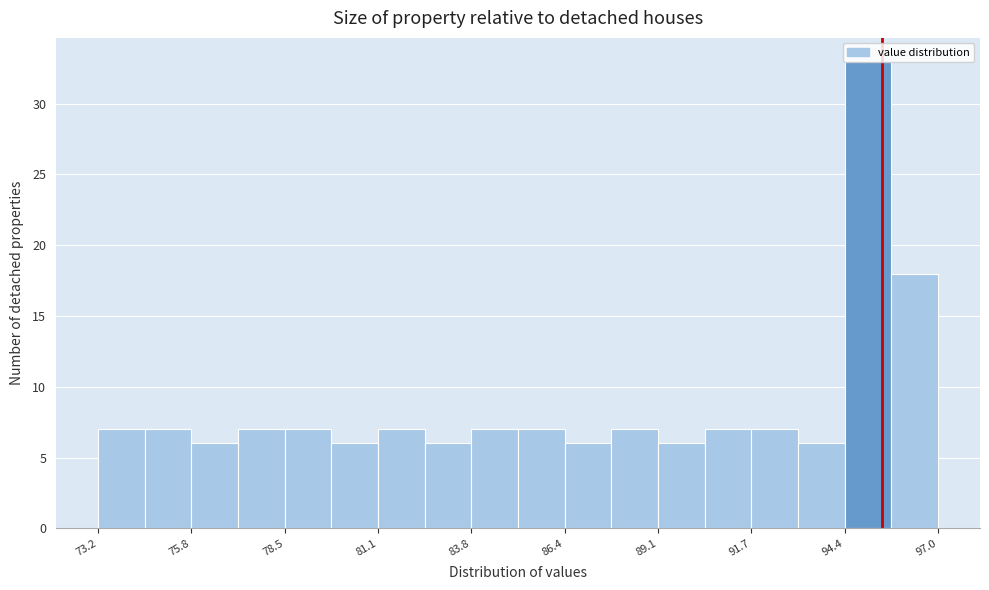

Read against the x-axis, roughly where is the centre of the tallest bar?

95.0